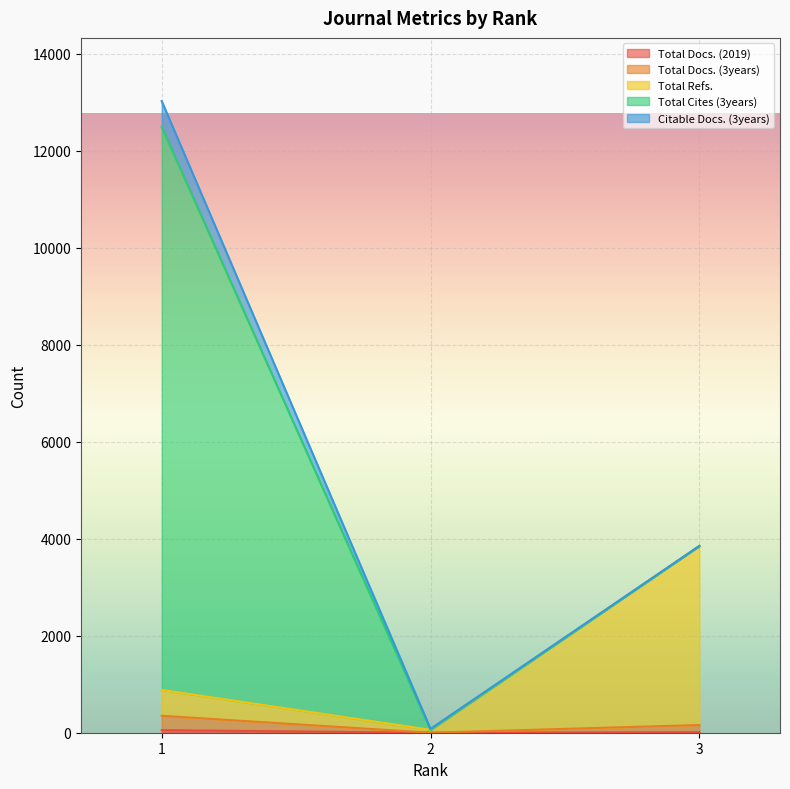

Count the Total Refs. values in the range 60 to 3851.

3